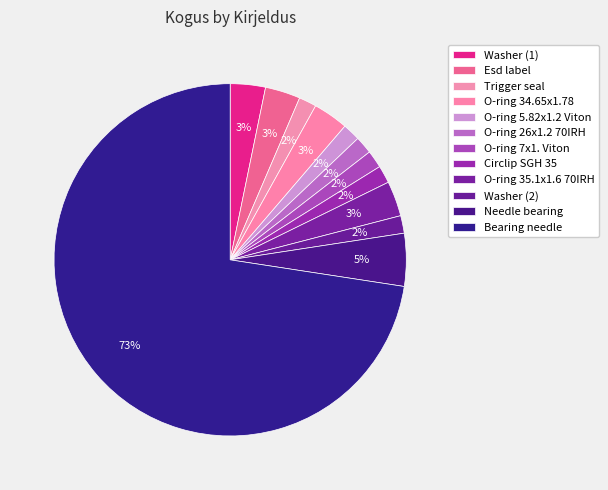

Count the number of slices in the pie.

12